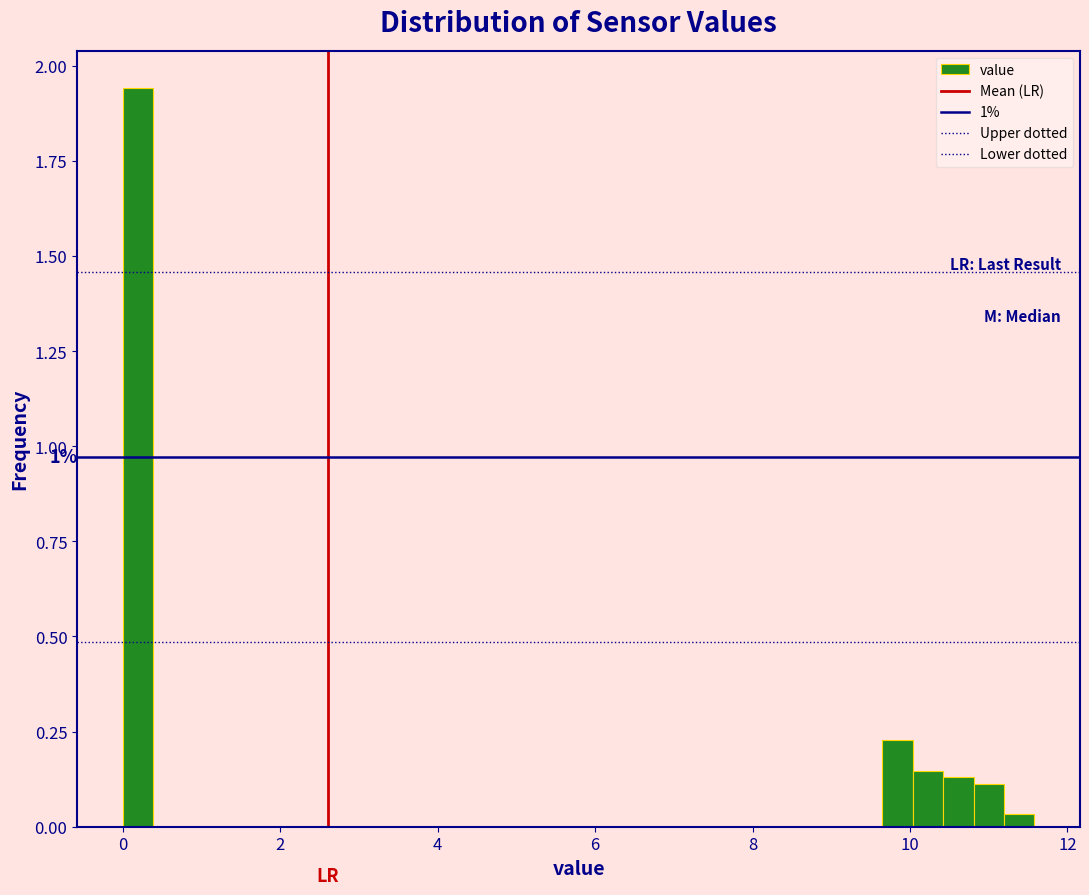

Read against the x-axis, roughly where is the centre of the tallest bar?

0.2